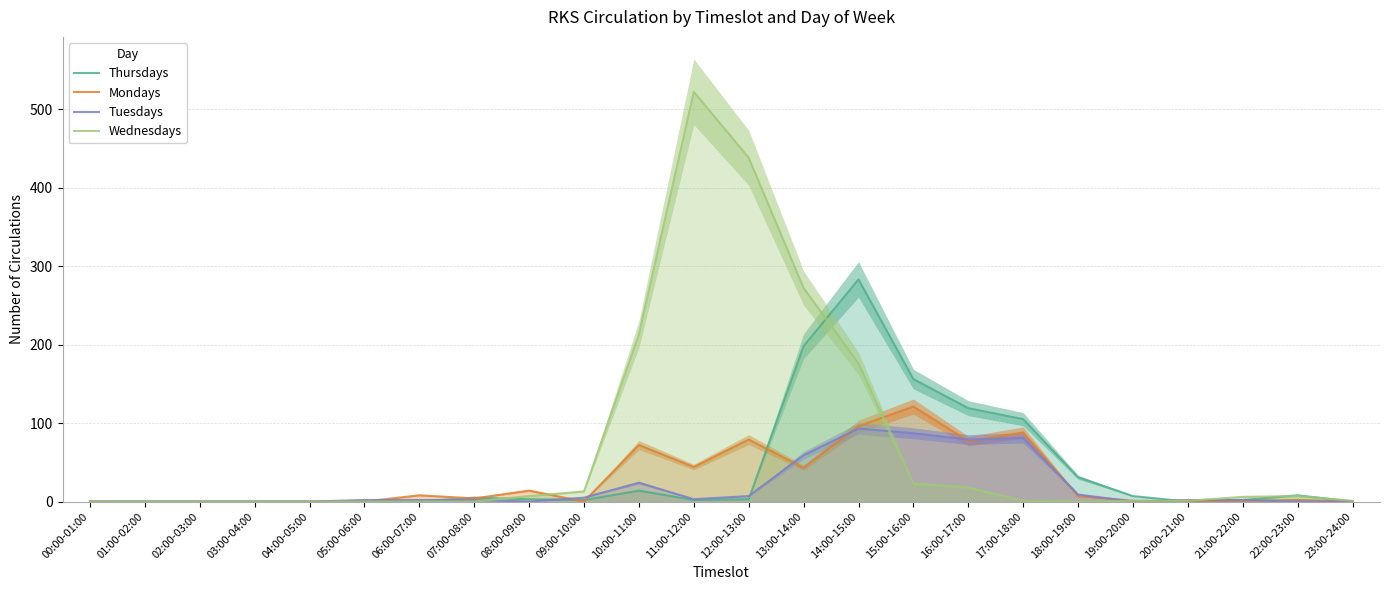

What is the total value across all series at 06:00-07:00?

10